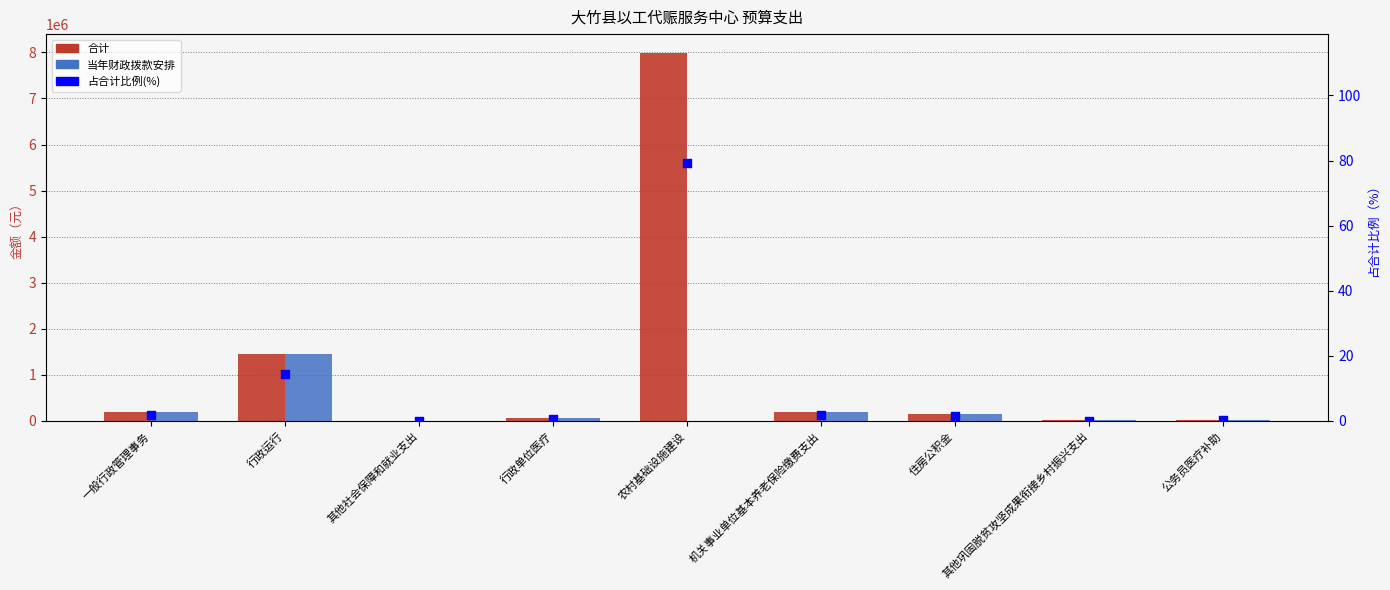

Which series has the largest total across all categories?

合计